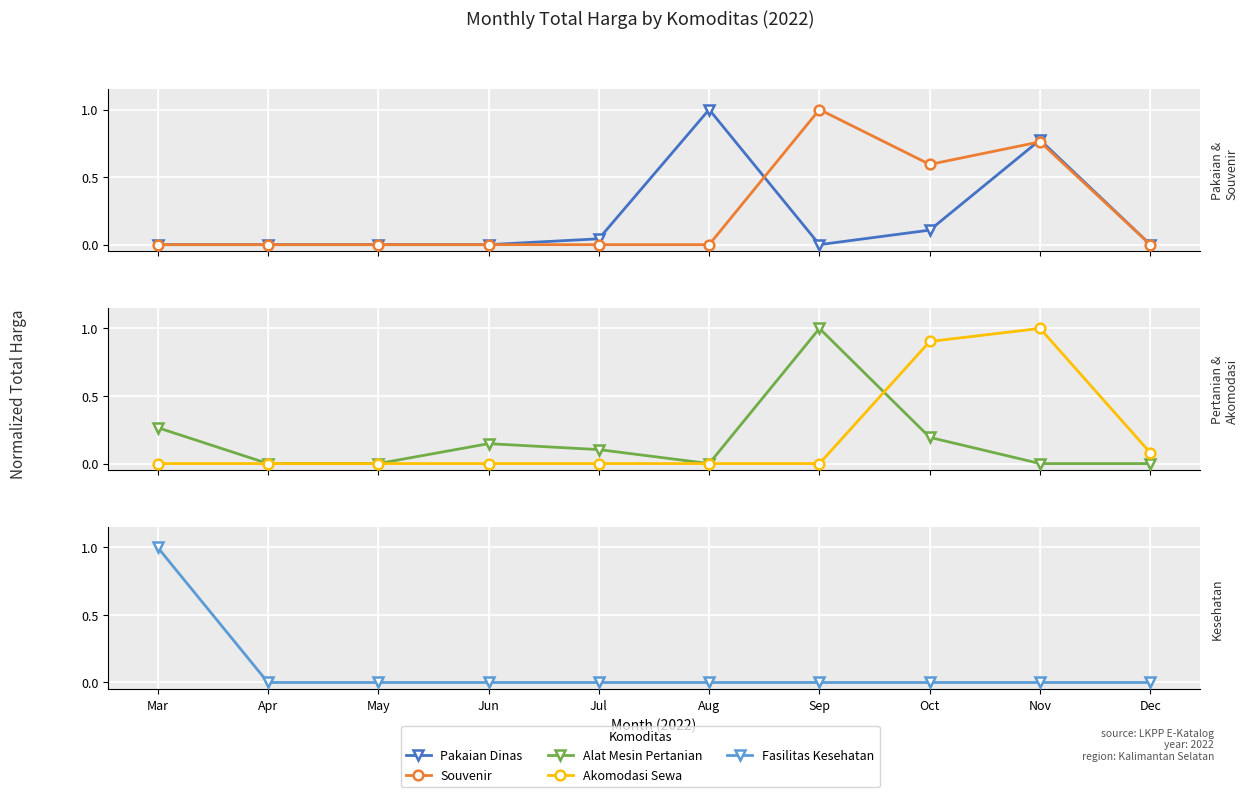

Which series changed the most between Mar and Jul?

Fasilitas Kesehatan